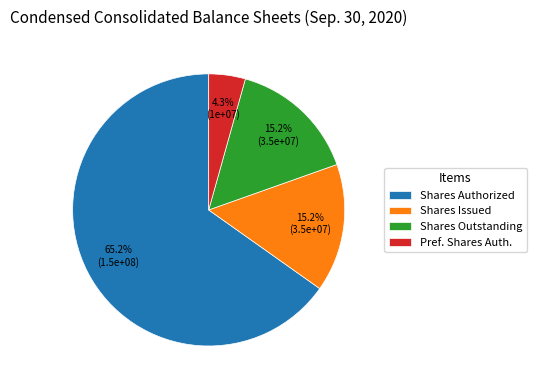

Does any single category account for the majority?

Yes